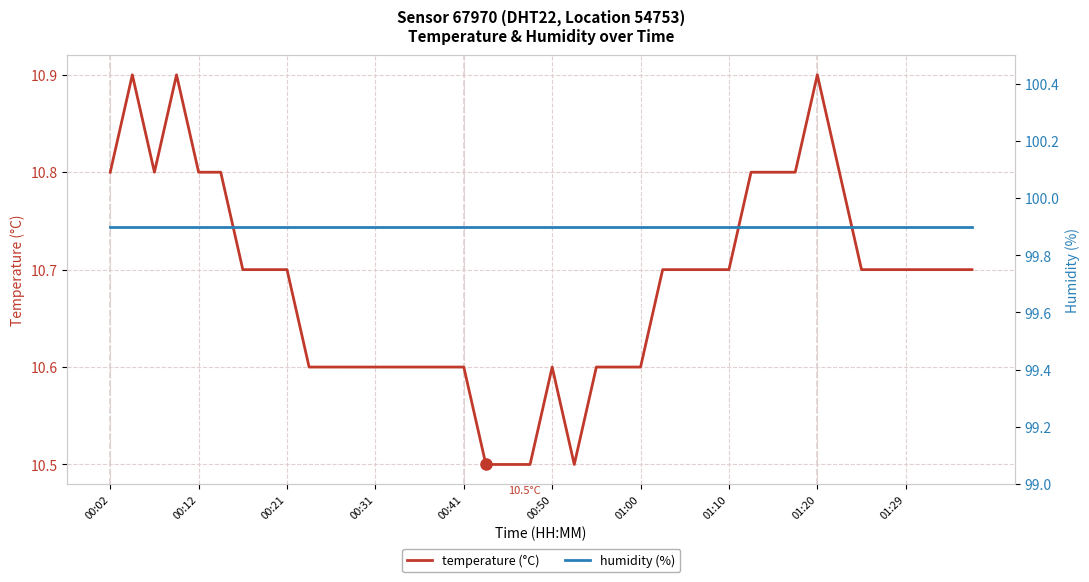

At which label does humidity (%) reach its peak?

00:02